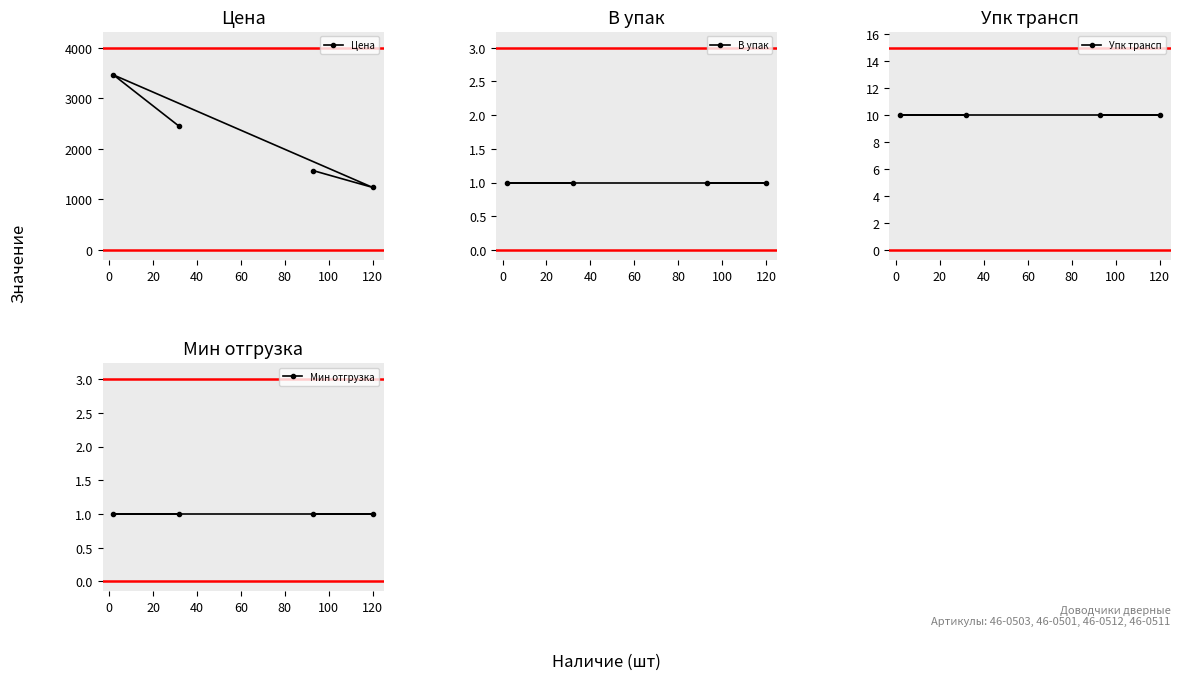

How many data points in Цена are less than 2442?

2